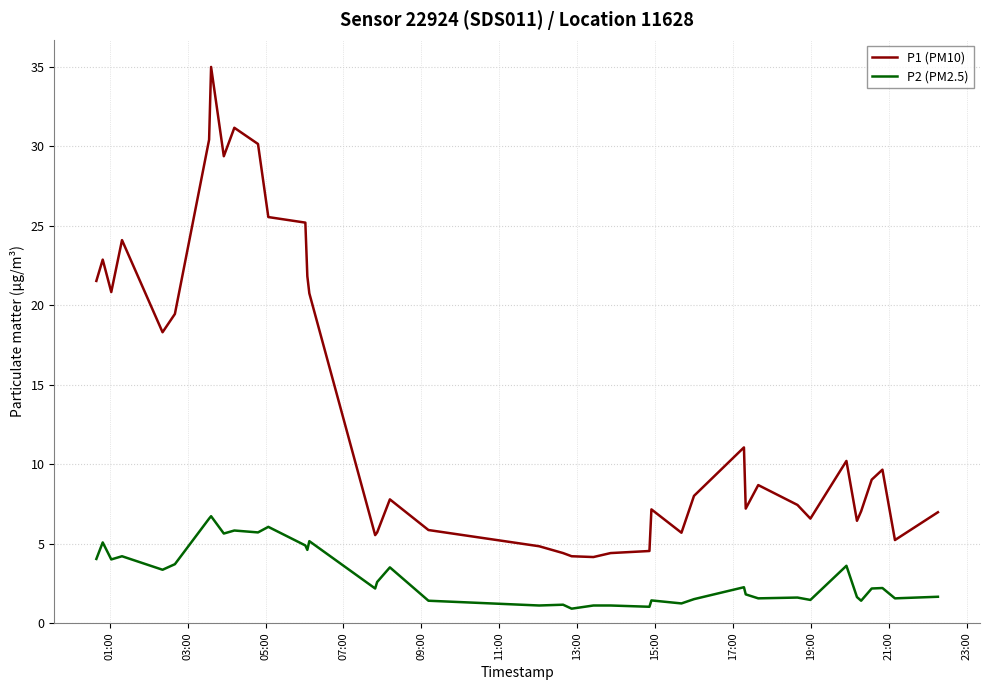

Rank the series by their average value, from highest to lowest.

P1 (PM10), P2 (PM2.5)